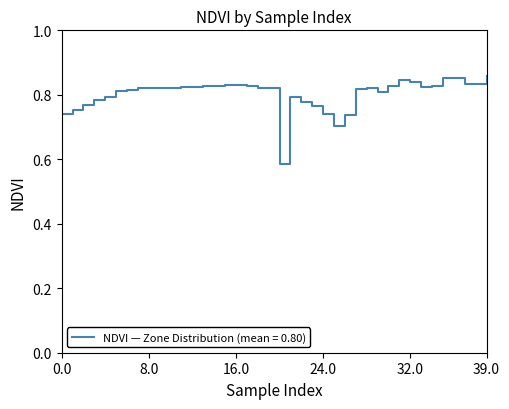

What is the difference between the maximum and minimum values?

0.3